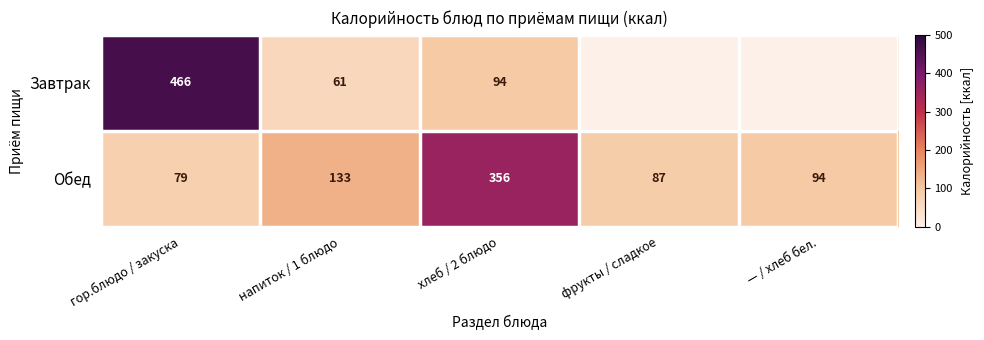

What is the difference between the highest and lowest values at гор.блюдо / закуска?

387